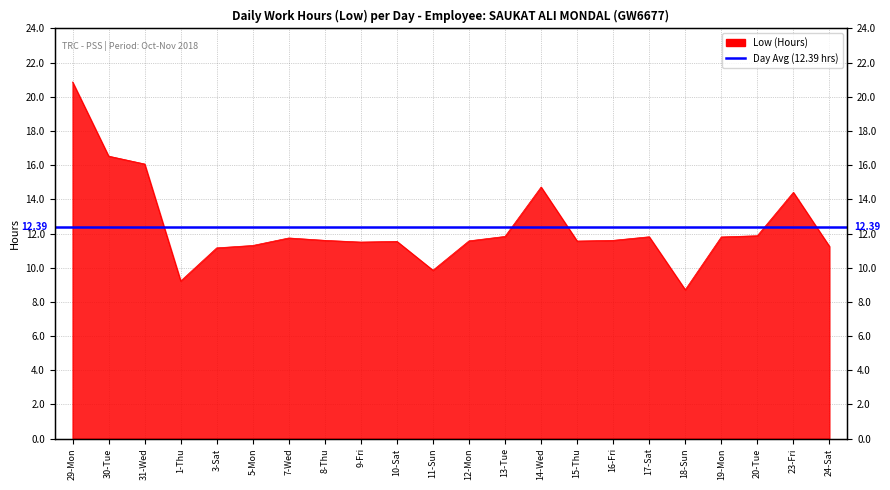

What is the change in value from 10-Sat to 11-Sun?

-1.7